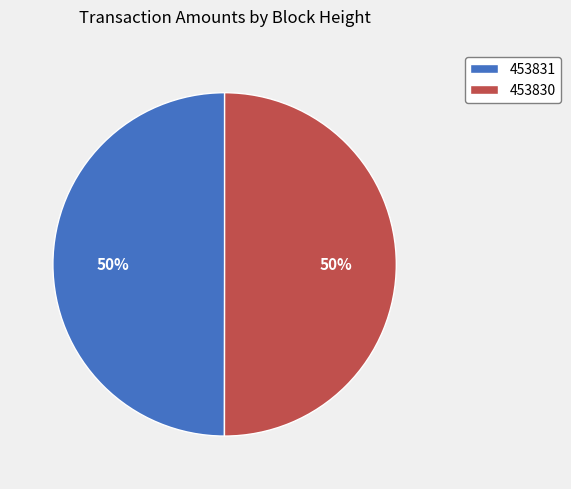

Approximately how many times larger is the value at 453831 compared to 453830?

1.0